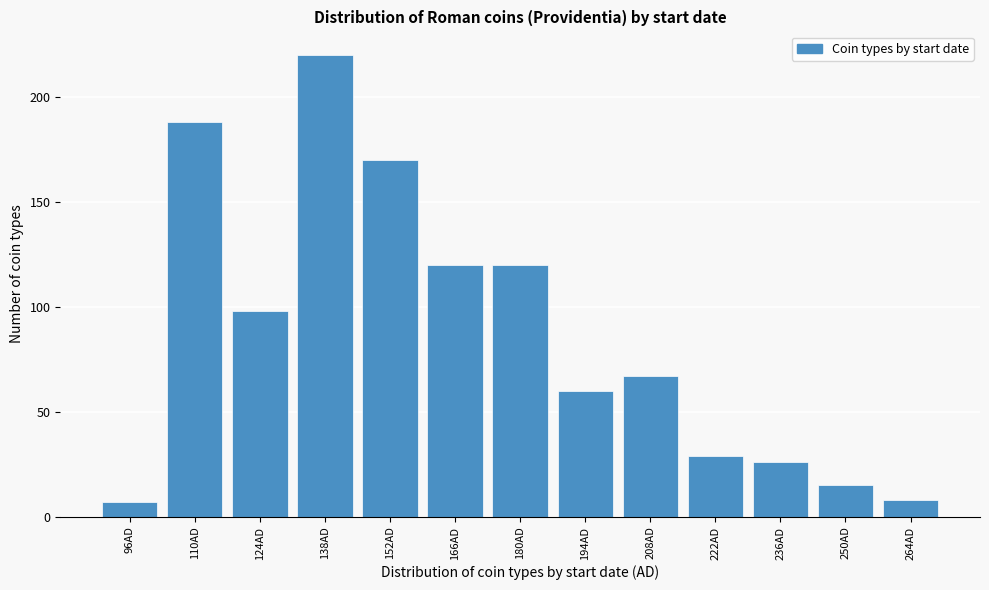

Reading right to left, list all the values displayed in this chart.

264AD=8	250AD=15	236AD=26	222AD=29	208AD=67	194AD=60	180AD=120	166AD=120	152AD=170	138AD=220	124AD=98	110AD=188	96AD=7